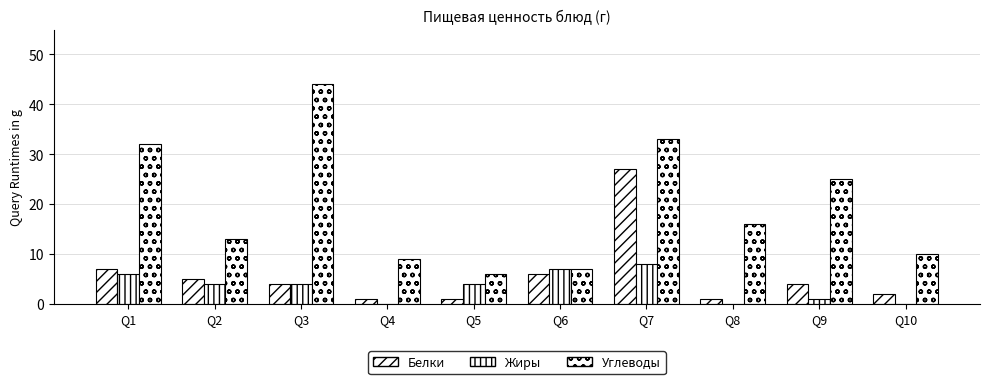

Are the bars horizontal?

No